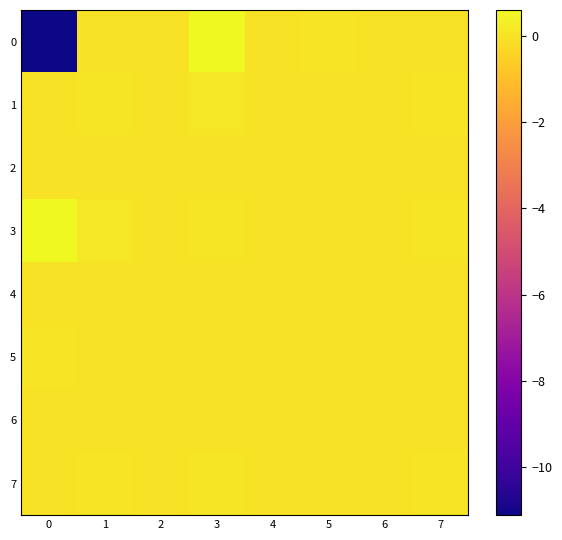

Reading left to right, transcribe all the data shown in this chart.

0: 0=-11.1	1=0.0	2=0.0	3=0.6	4=0.0	5=0.0	6=0.0	7=0.0
1: 0=0.0	1=0.1	2=0.0	3=0.1	4=0.0	5=0.0	6=0.0	7=0.1
2: 0=0.0	1=0.0	2=0.0	3=0.0	4=0.0	5=0.0	6=0.0	7=0.0
3: 0=0.6	1=0.1	2=0.0	3=0.1	4=0.0	5=0.0	6=0.0	7=0.1
4: 0=0.0	1=0.0	2=0.0	3=0.0	4=0.0	5=0.0	6=0.0	7=0.0
5: 0=0.0	1=0.0	2=0.0	3=0.0	4=0.0	5=0.0	6=0.0	7=0.0
6: 0=0.0	1=0.0	2=0.0	3=0.0	4=0.0	5=0.0	6=0.0	7=0.0
7: 0=0.0	1=0.1	2=0.0	3=0.1	4=0.0	5=0.0	6=0.0	7=0.0